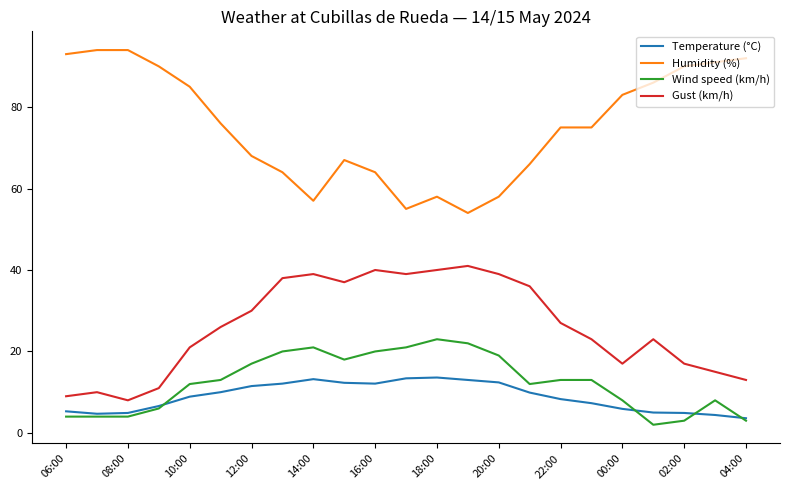

Which series has the largest total across all categories?

Humidity (%)